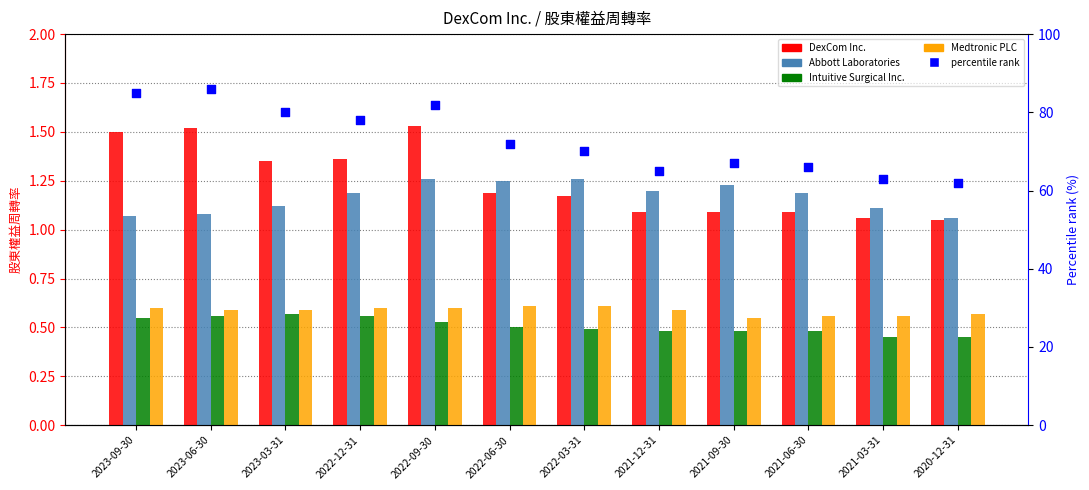

At how many categories does at least one series exceed 1?

12